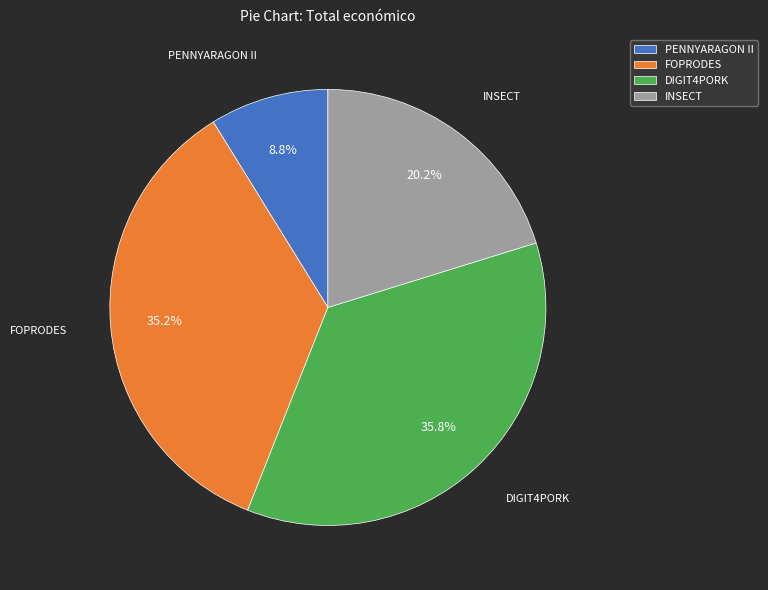

Is there a majority slice in this chart?

No